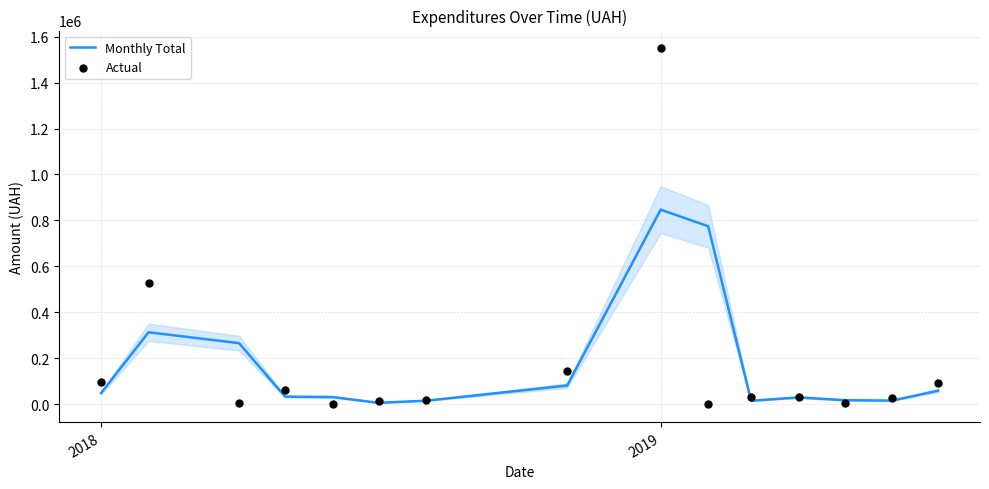

Is the value of Monthly Total at 10 greater than the value of Actual at 2017?

No